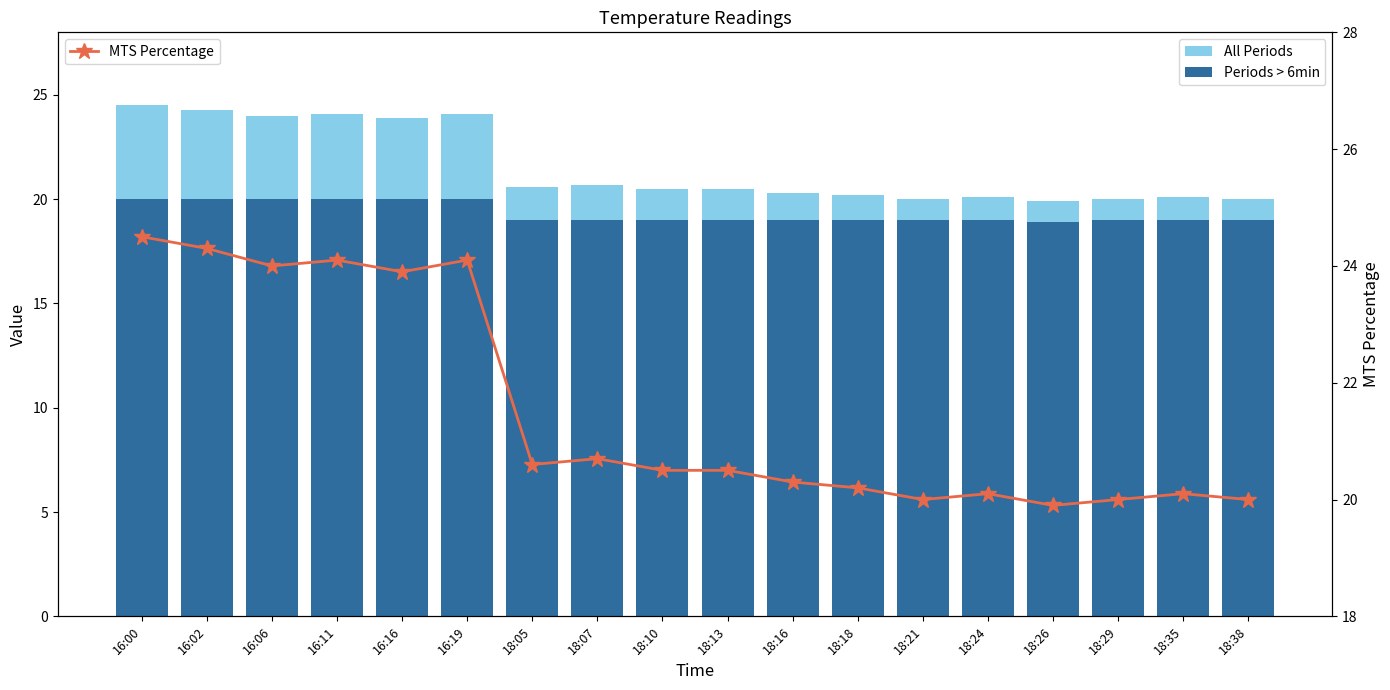

What is the difference between the second highest and second lowest values in the All Periods series?

3.3